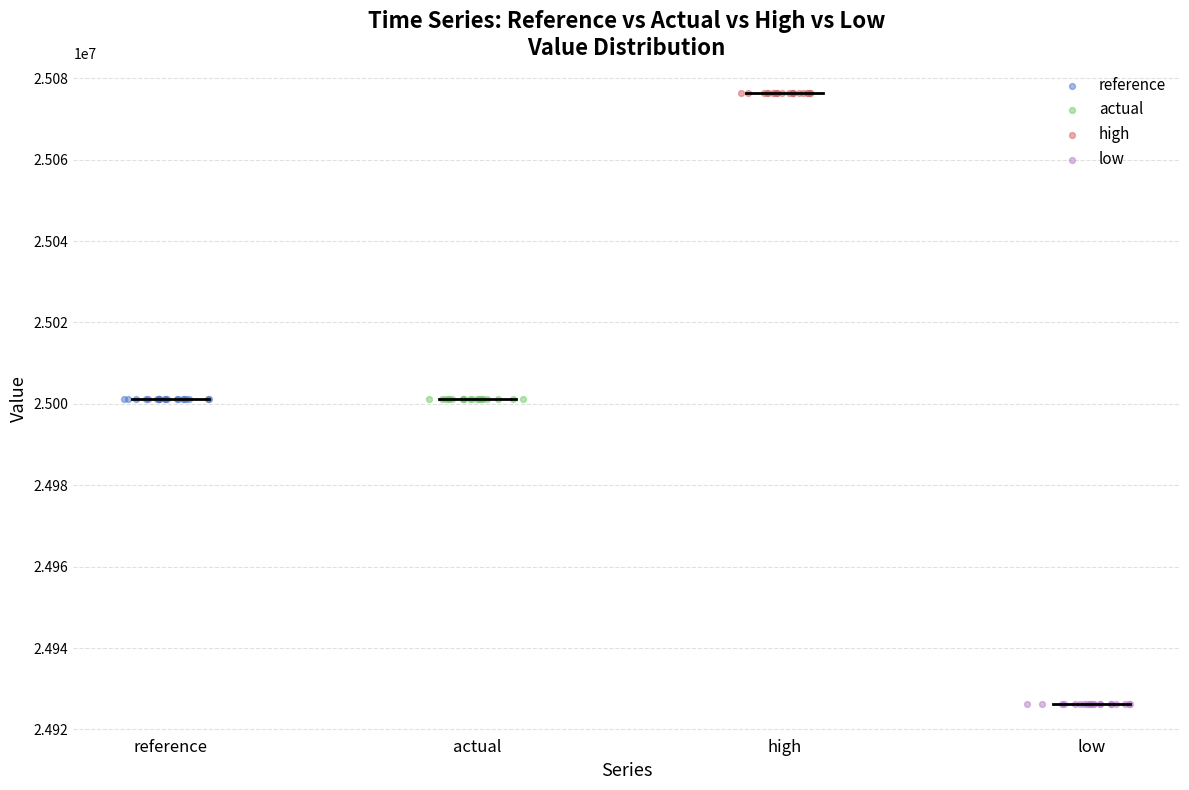

Which series reaches the maximum Y coordinate?

high